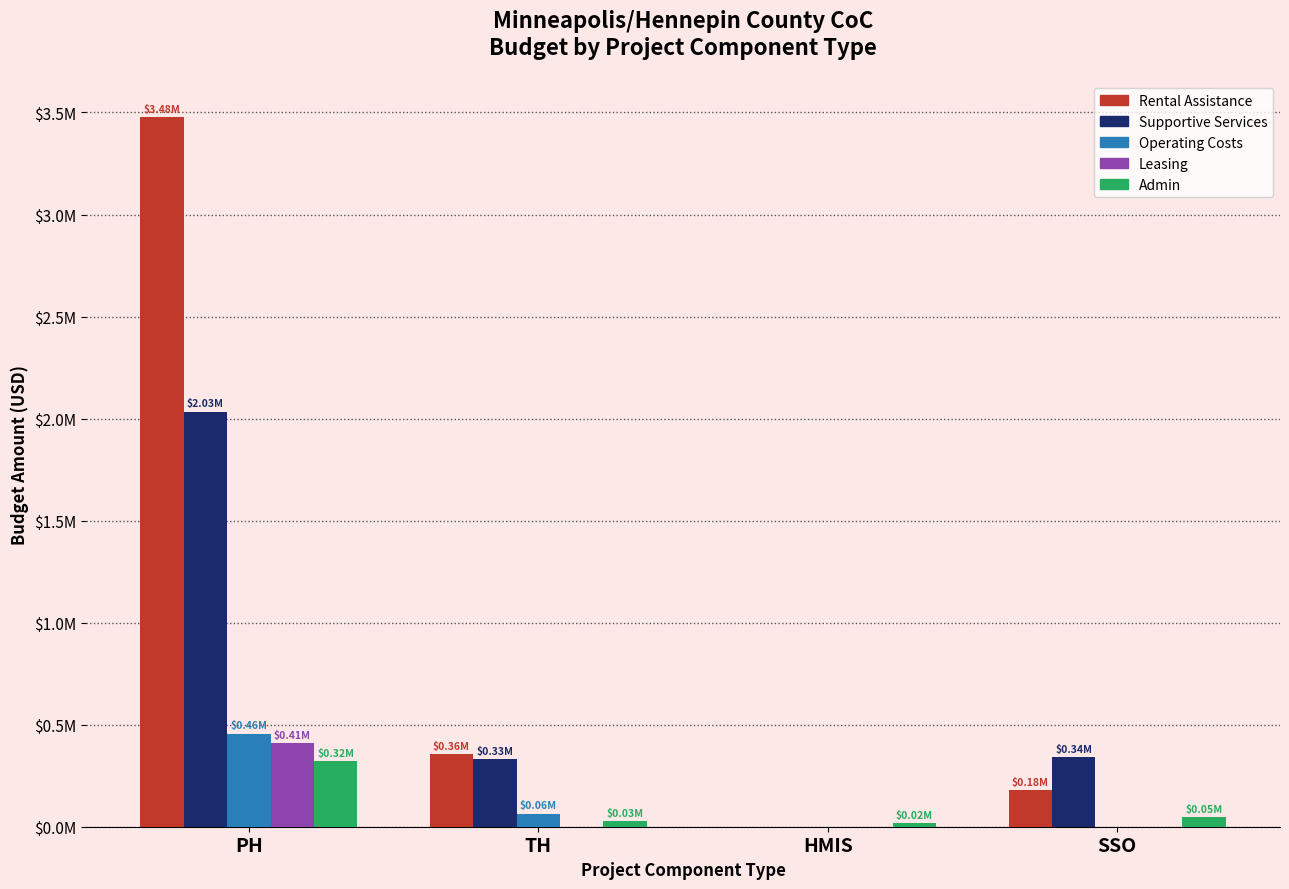

Read the Admin value at HMIS, to the nearest 10.

18410